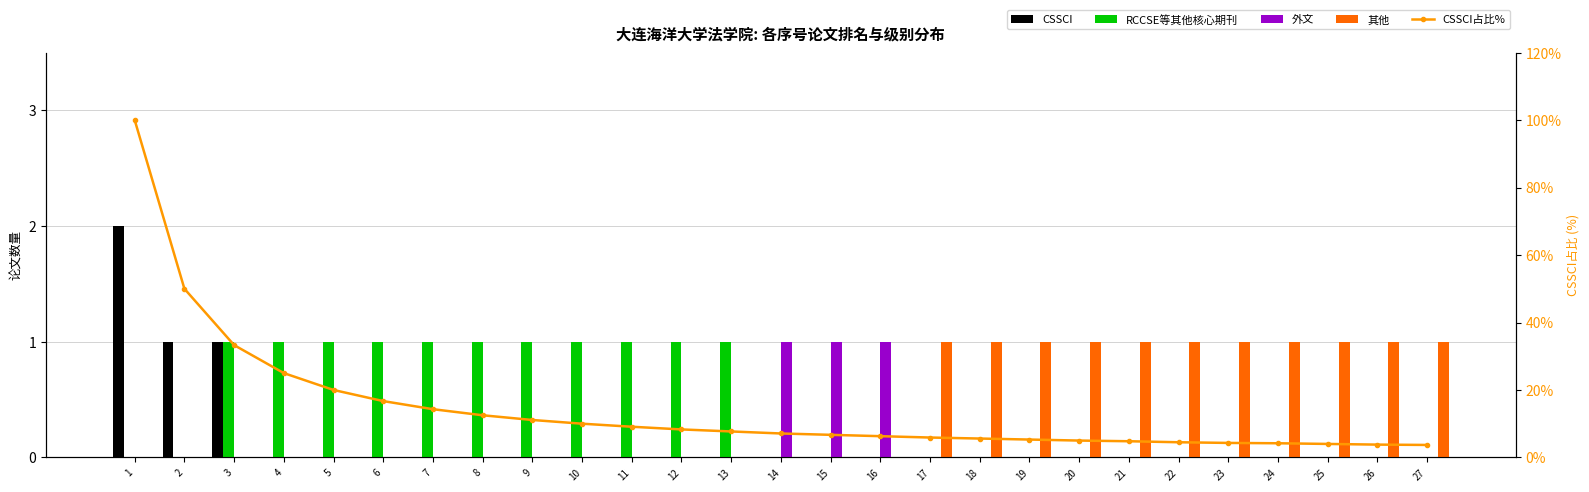

Which series has the largest total across all categories?

CSSCI占比%